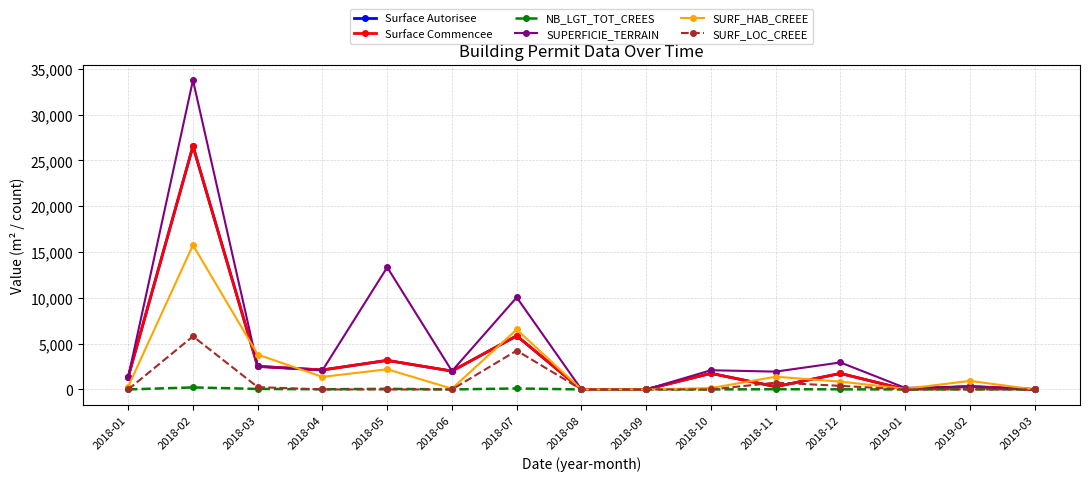

At which label does Surface Autorisee reach its minimum?

2018-08